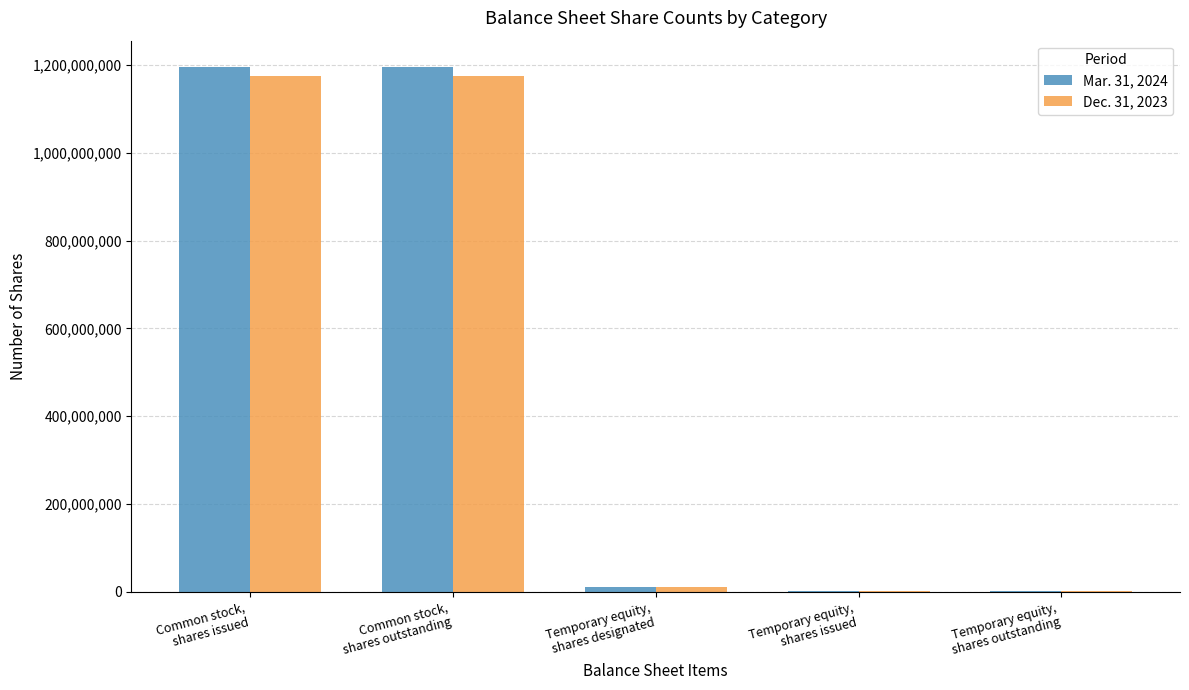

Where does the Dec. 31, 2023 series first go above 10000000?

Common stock,
shares issued